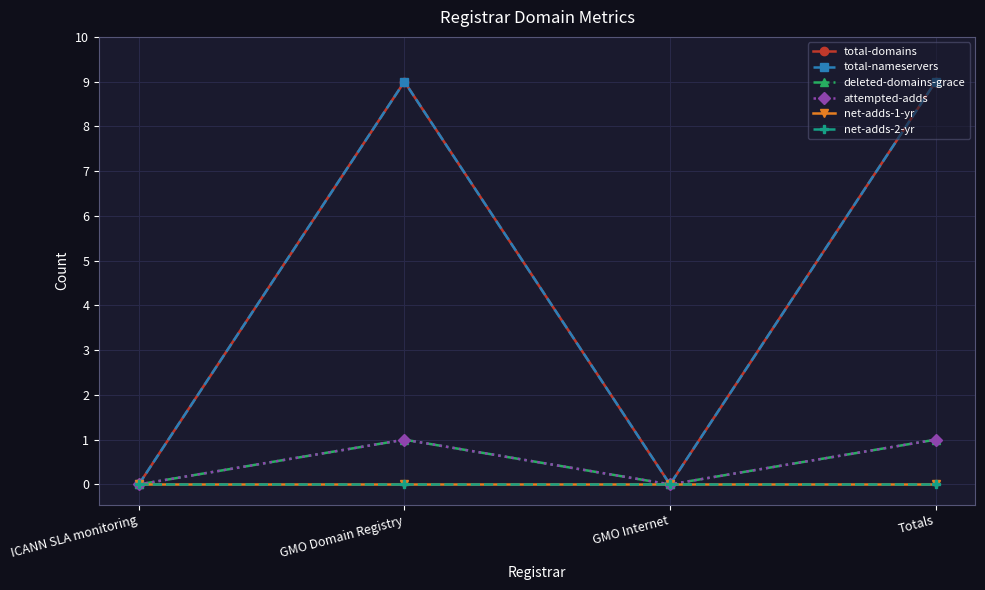

Reading left to right, transcribe all the data shown in this chart.

total-domains: 0	9	0	9
total-nameservers: 0	9	0	9
deleted-domains-grace: 0	1	0	1
attempted-adds: 0	1	0	1
net-adds-1-yr: 0	0	0	0
net-adds-2-yr: 0	0	0	0